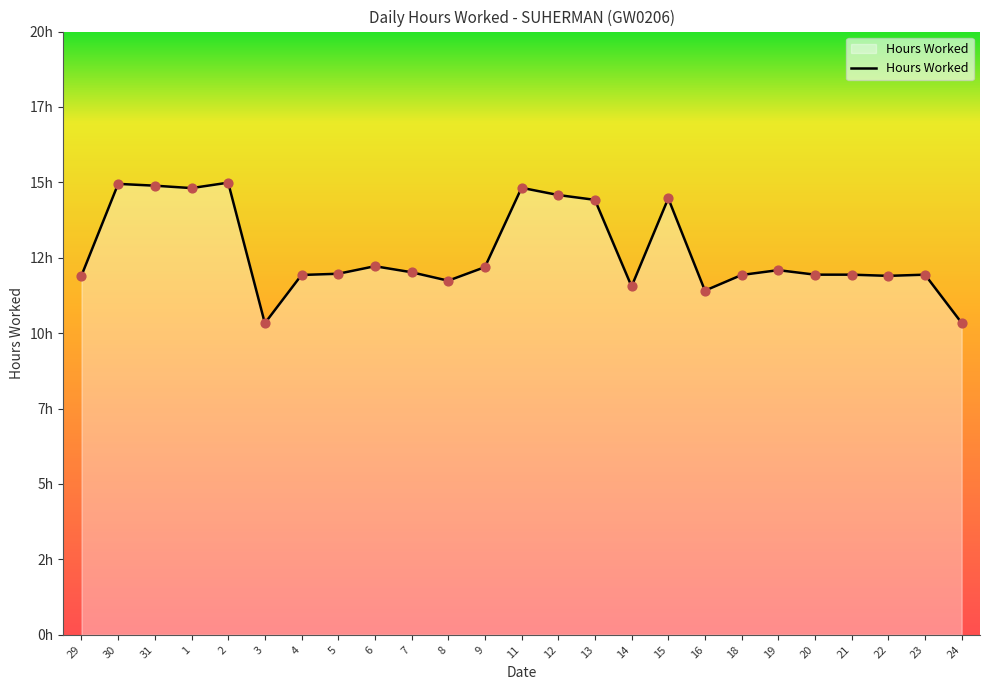

What is the ratio of the value at 1 to the value at 2?

1.0